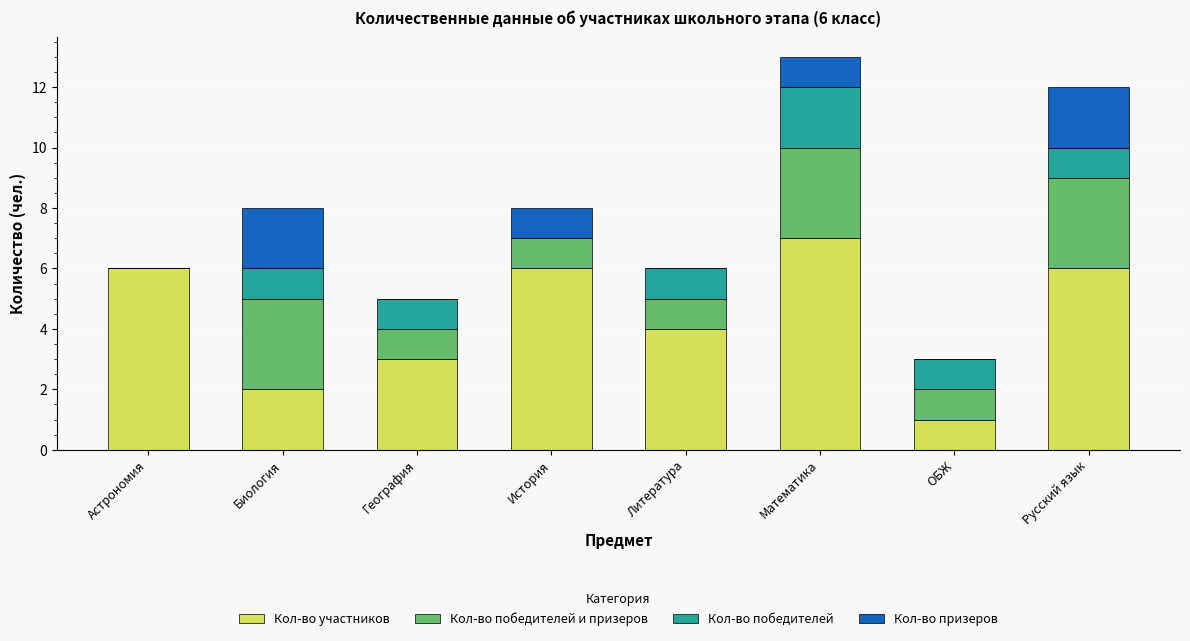

What is the highest value of the Кол-во участников series?

7